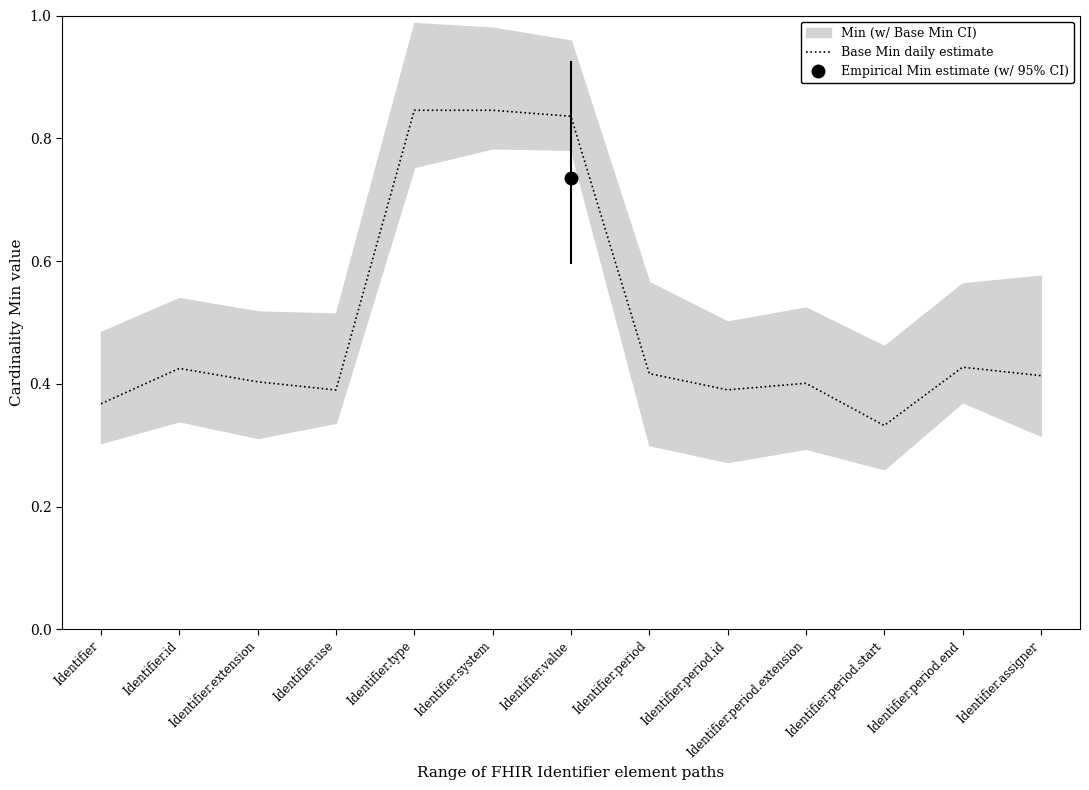

True or false: the data shows 0.5 at Identifier.value.

False